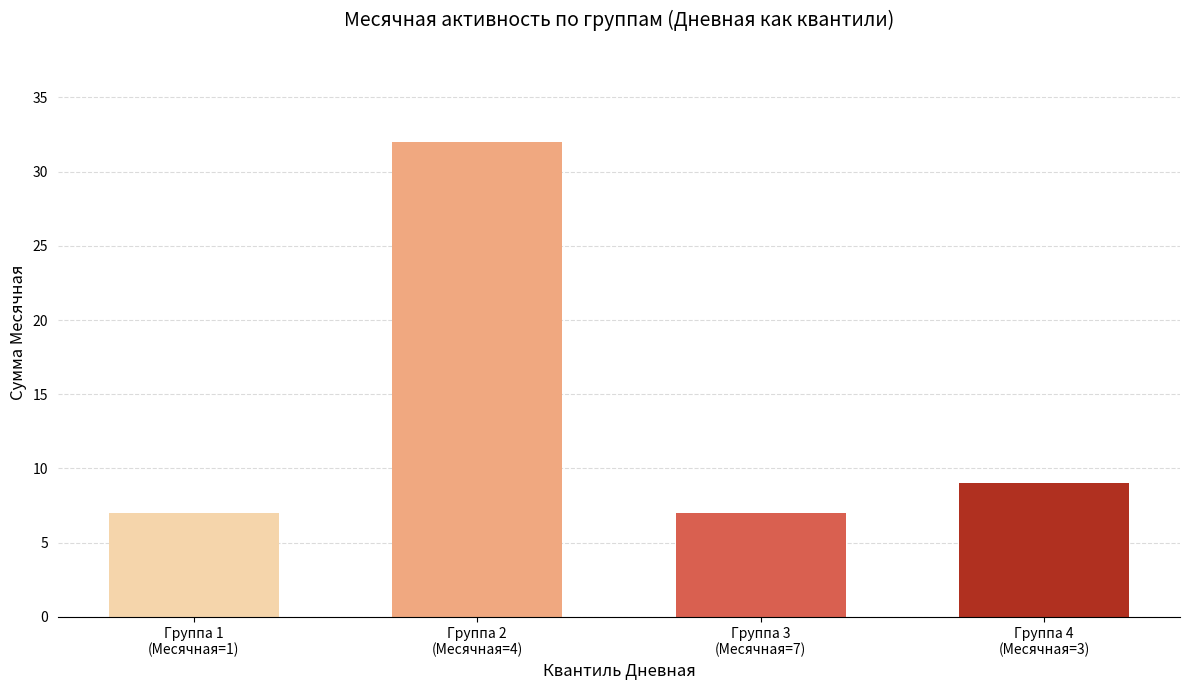

Approximately how many times larger is the value at Группа 1
(Месячная=1) compared to Группа 4
(Месячная=3)?

0.8